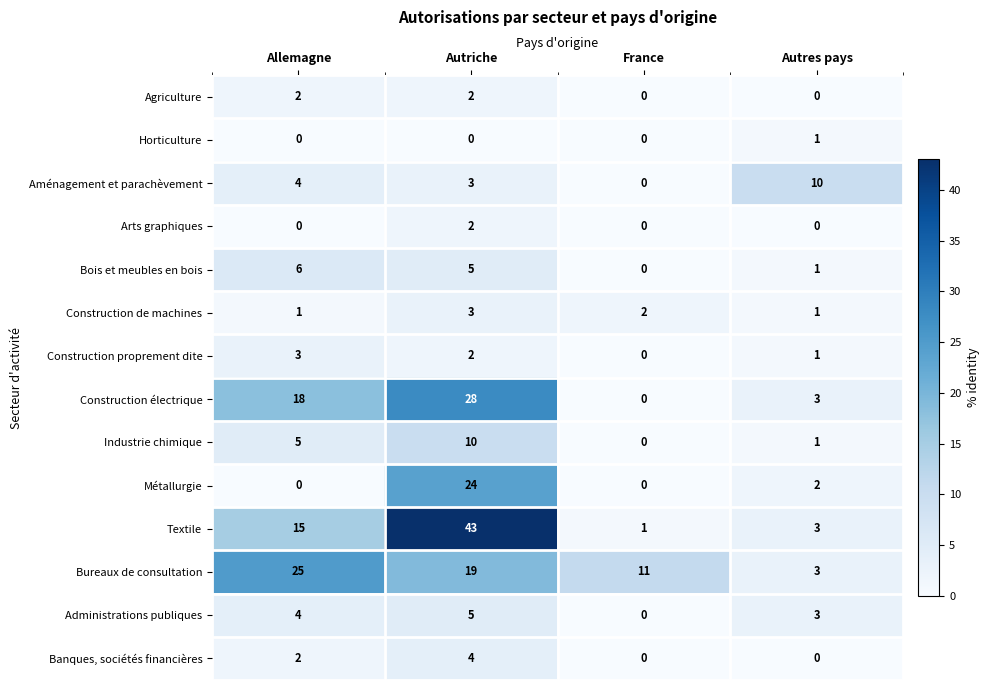

How many Bois et meubles en bois values are between 1 and 6?

3